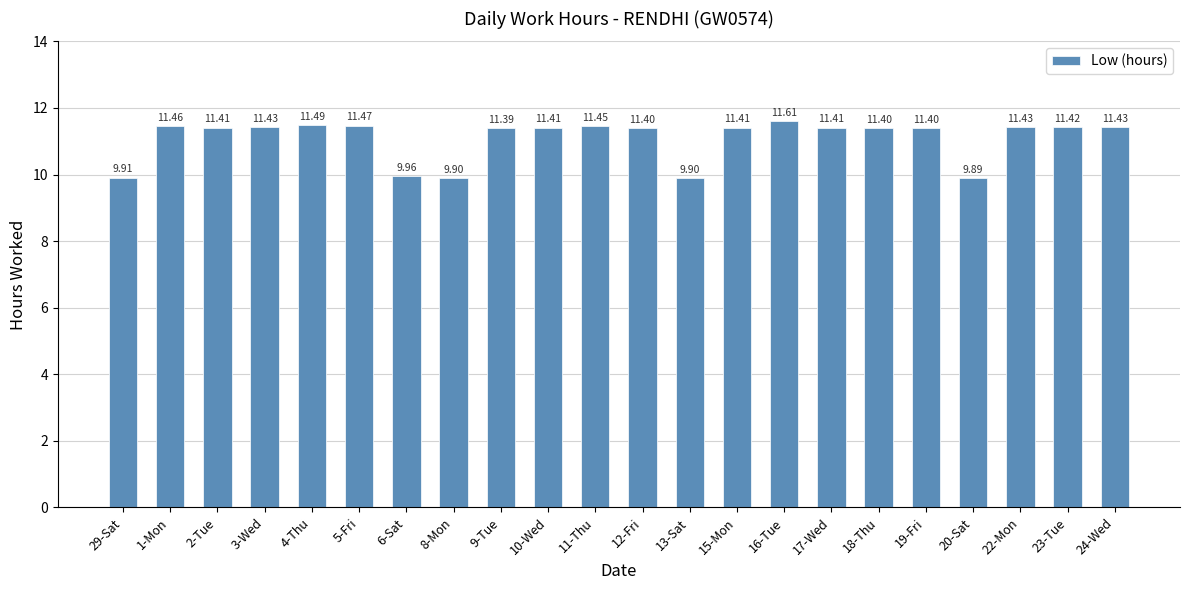

At which label does the data first exceed 11?

1-Mon